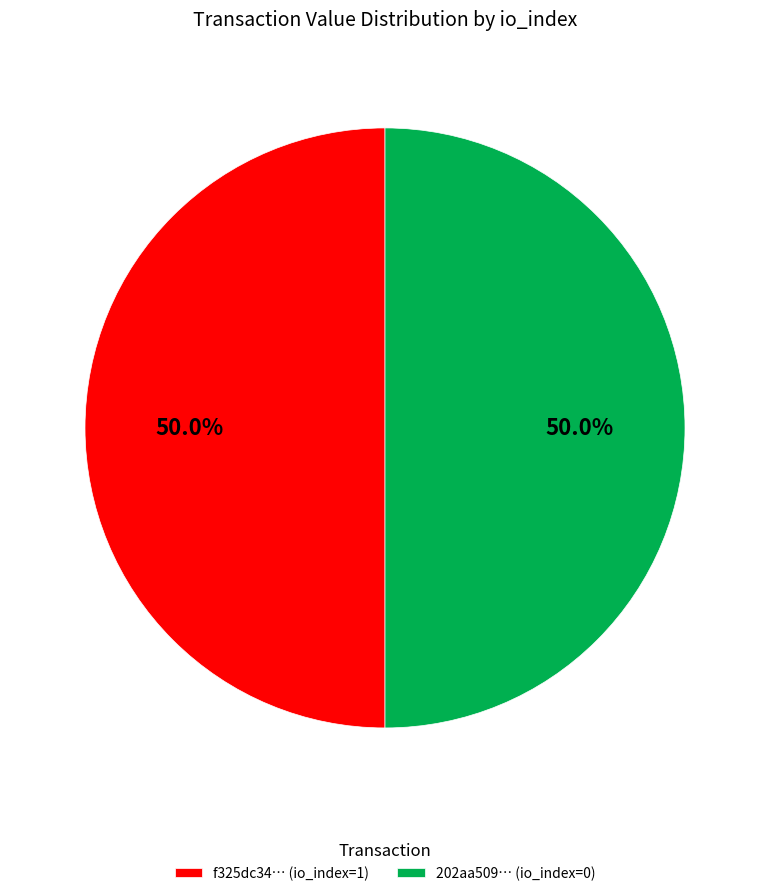

What is the ratio of the value at 202aa509… (io_index=0) to the value at f325dc34… (io_index=1)?

1.0